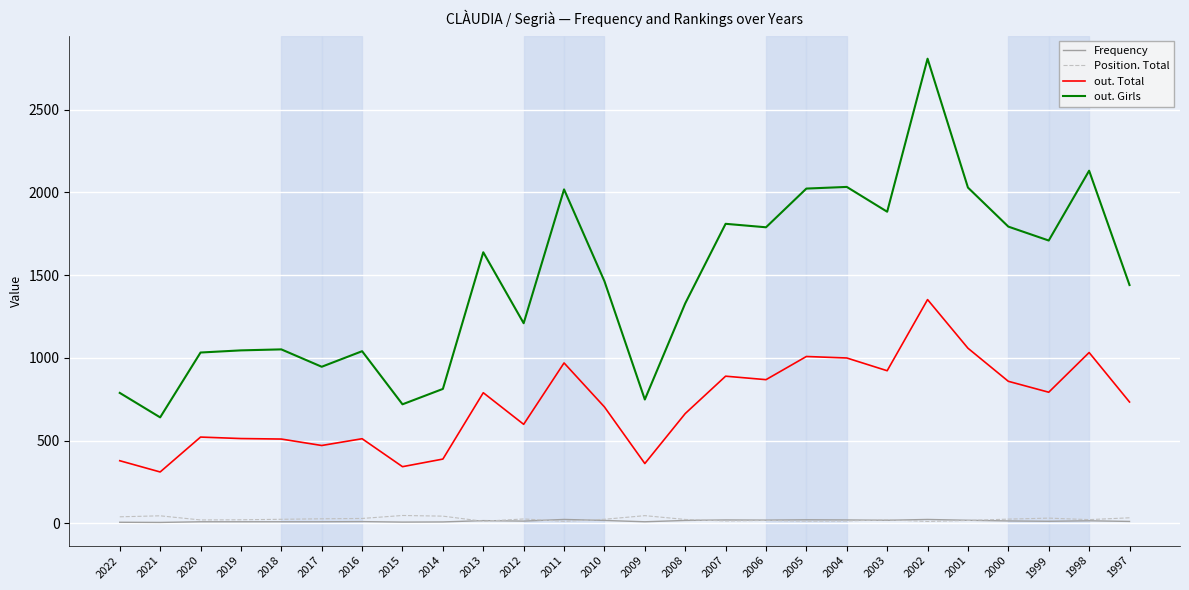

True or false: Frequency and out. Girls cross at least once.

False